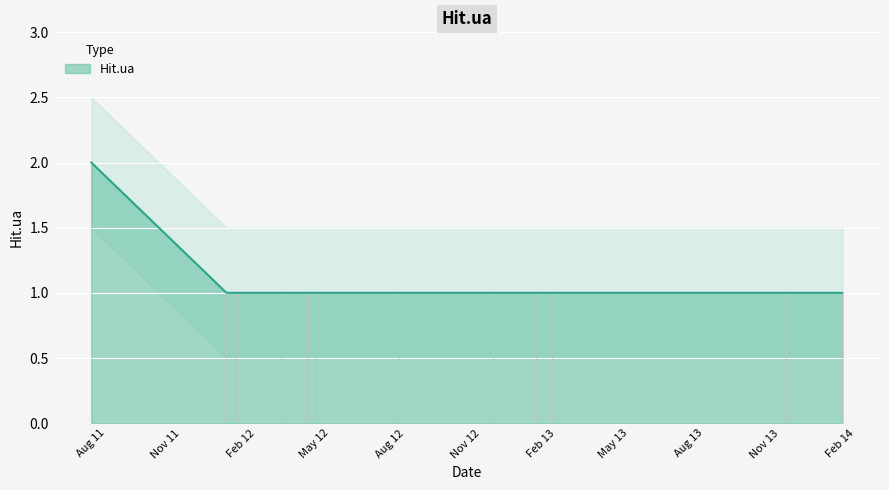

Which category has the highest value across all series?

2011-07-14